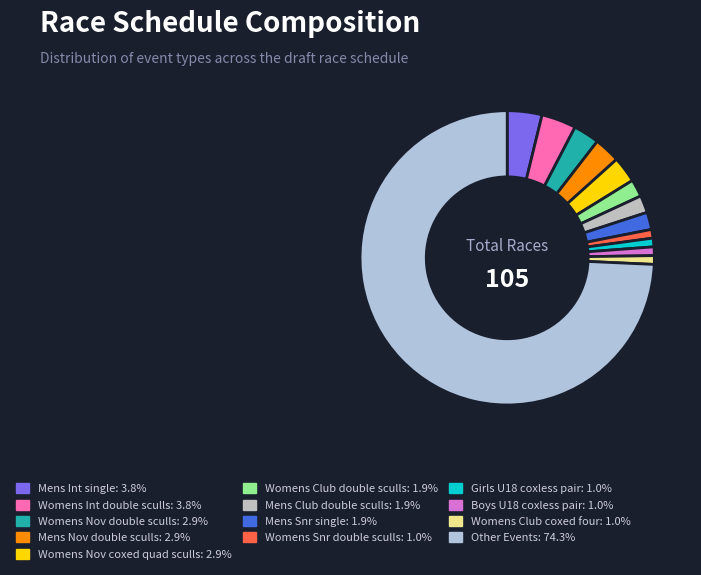

Count the number of slices in the pie.

13